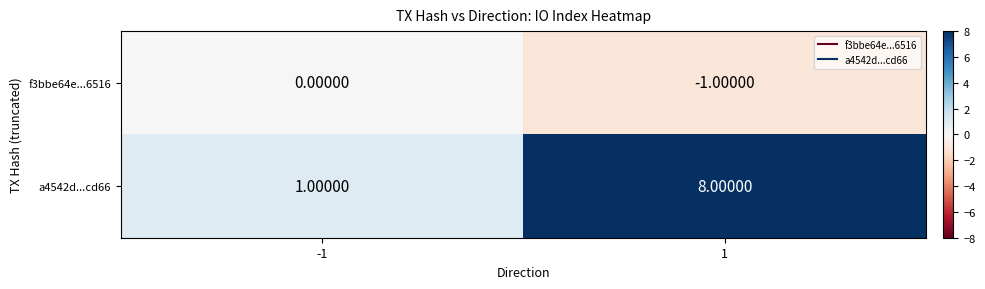

At -1, list the series in order from smallest to largest.

f3bbe64e...6516, a4542d...cd66